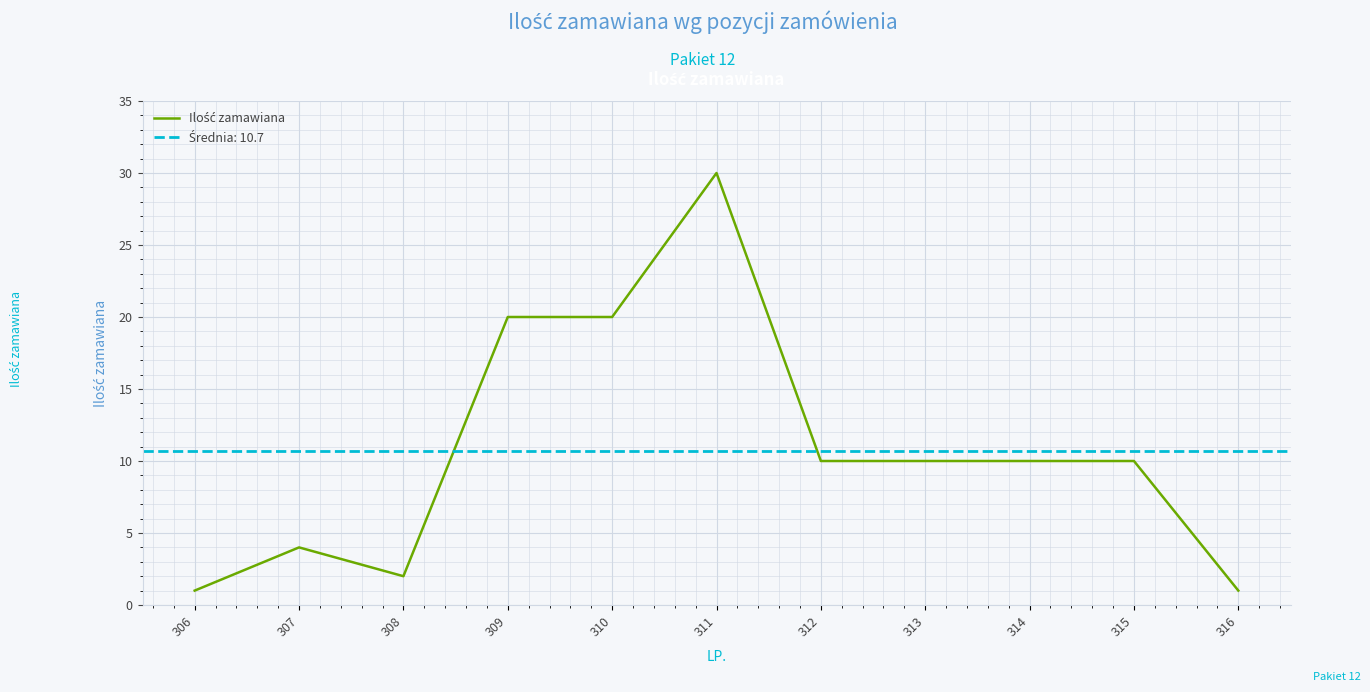

Rank the categories by value from highest to lowest.

311, 309, 310, 312, 313, 314, 315, 307, 308, 306, 316